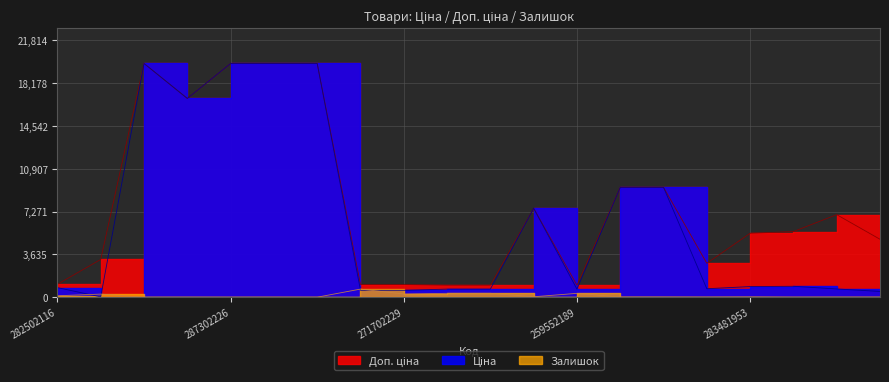

True or false: Доп. ціна and Ціна intersect in this chart.

False